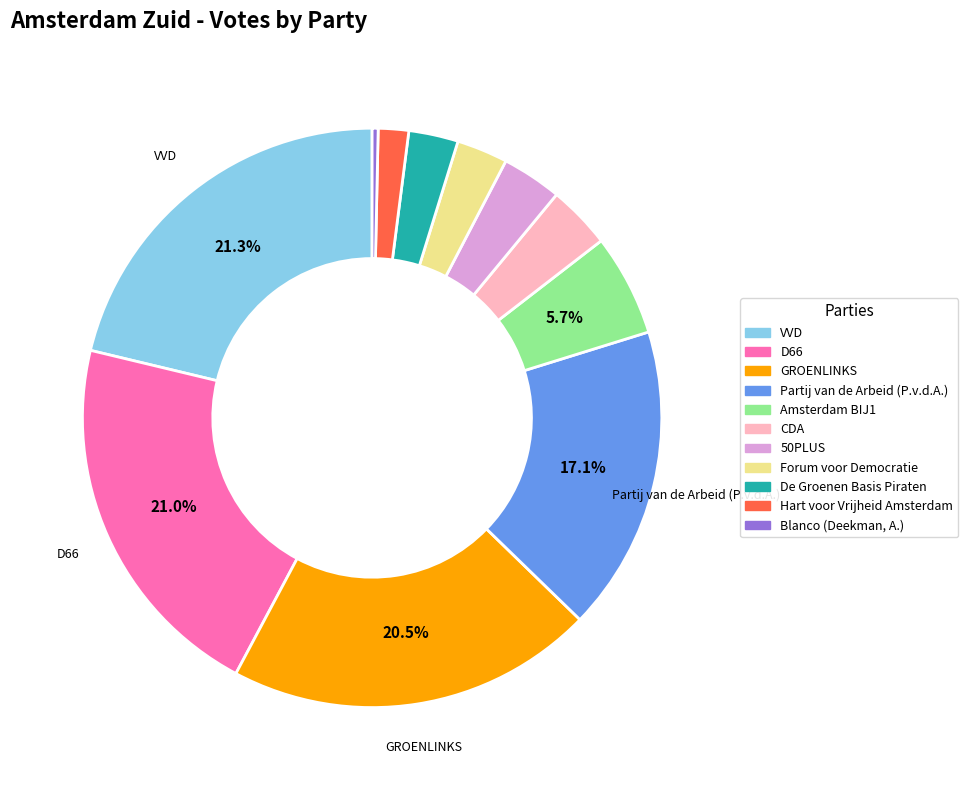

Does 50PLUS account for over 50% of the chart?

No